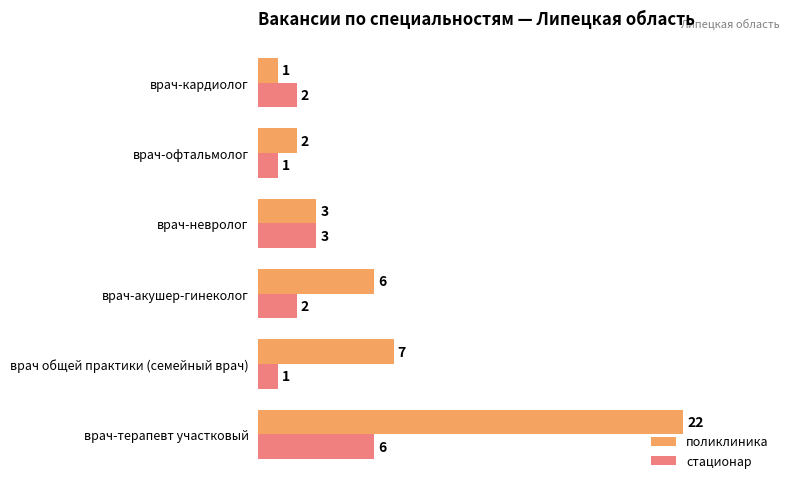

The value of поликлиника at врач-невролог is 3. True or false?

True